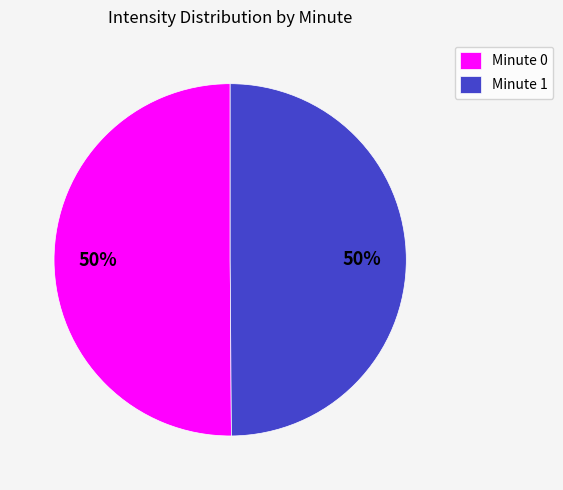

Count the number of slices in the pie.

2